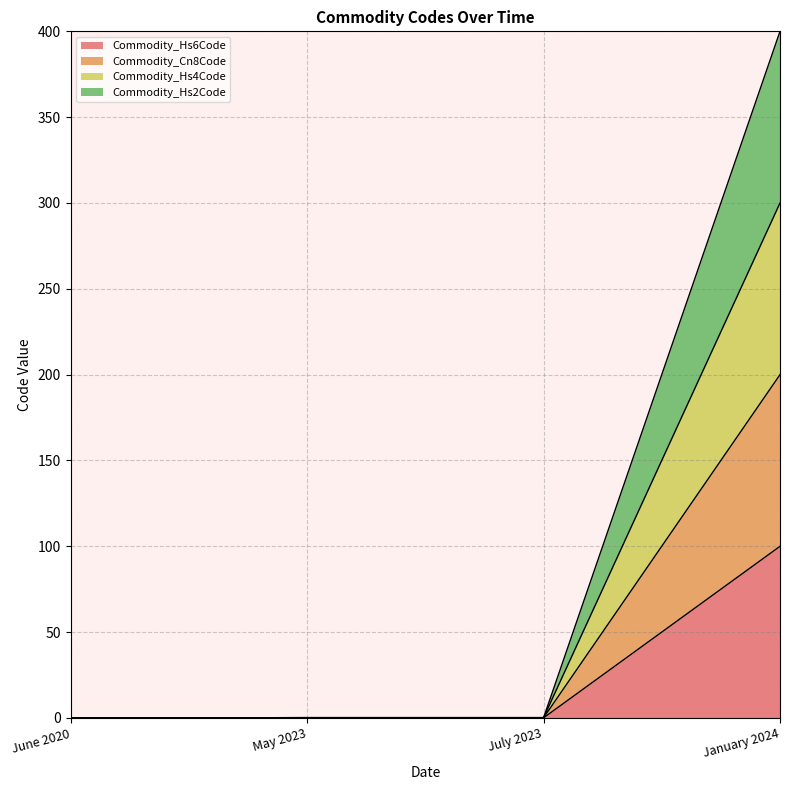

True or false: Commodity_Cn8Code has more than 1 points higher than both neighbors.

False